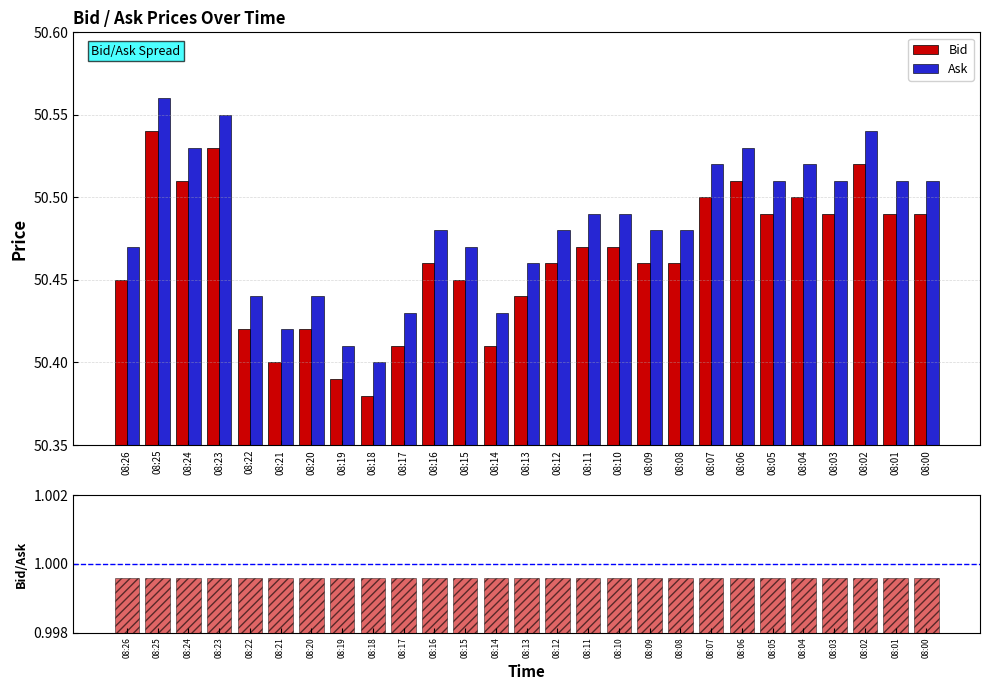

Reading left to right, extract all data points from this chart.

Bid: 08:26=50.5	08:25=50.5	08:24=50.5	08:23=50.5	08:22=50.4	08:21=50.4	08:20=50.4	08:19=50.4	08:18=50.4	08:17=50.4	08:16=50.5	08:15=50.5	08:14=50.4	08:13=50.4	08:12=50.5	08:11=50.5	08:10=50.5	08:09=50.5	08:08=50.5	08:07=50.5	08:06=50.5	08:05=50.5	08:04=50.5	08:03=50.5	08:02=50.5	08:01=50.5	08:00=50.5
Ask: 08:26=50.5	08:25=50.6	08:24=50.5	08:23=50.5	08:22=50.4	08:21=50.4	08:20=50.4	08:19=50.4	08:18=50.4	08:17=50.4	08:16=50.5	08:15=50.5	08:14=50.4	08:13=50.5	08:12=50.5	08:11=50.5	08:10=50.5	08:09=50.5	08:08=50.5	08:07=50.5	08:06=50.5	08:05=50.5	08:04=50.5	08:03=50.5	08:02=50.5	08:01=50.5	08:00=50.5
Bid/Ask: 08:26=1.0	08:25=1.0	08:24=1.0	08:23=1.0	08:22=1.0	08:21=1.0	08:20=1.0	08:19=1.0	08:18=1.0	08:17=1.0	08:16=1.0	08:15=1.0	08:14=1.0	08:13=1.0	08:12=1.0	08:11=1.0	08:10=1.0	08:09=1.0	08:08=1.0	08:07=1.0	08:06=1.0	08:05=1.0	08:04=1.0	08:03=1.0	08:02=1.0	08:01=1.0	08:00=1.0